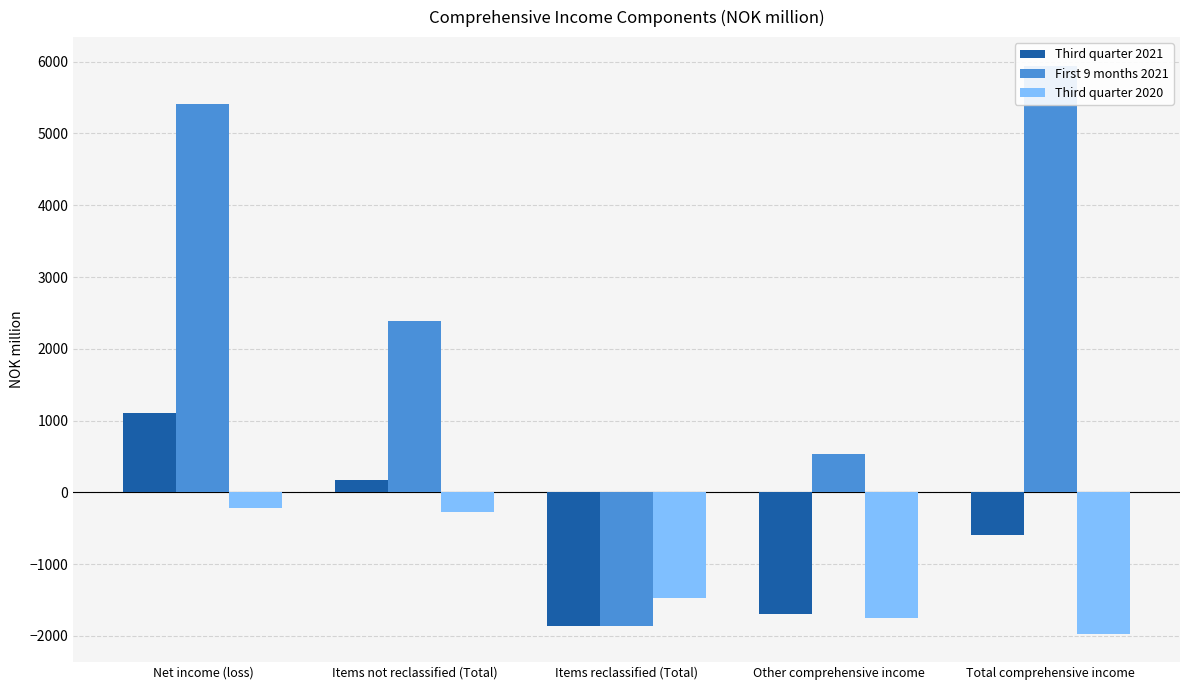

What is the label of the 5th bar from the left?

Total comprehensive income